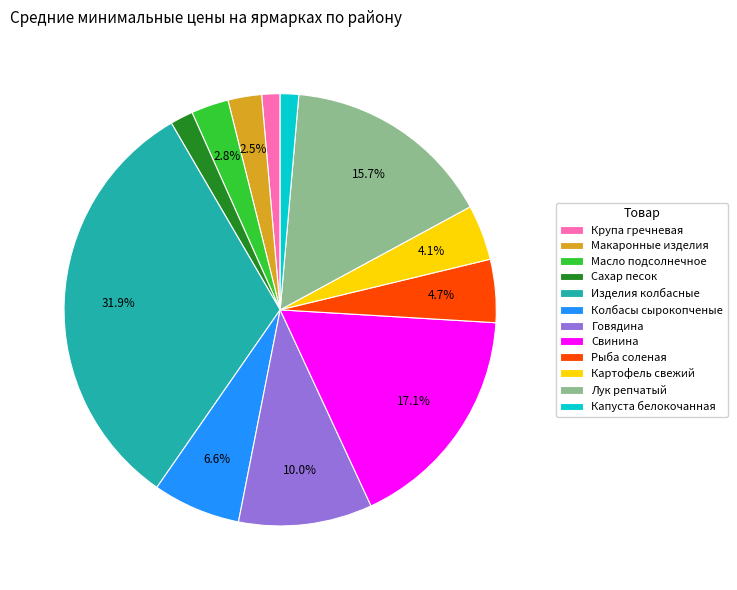

Approximately how many times larger is the value at Сахар песок compared to Свинина?

0.1